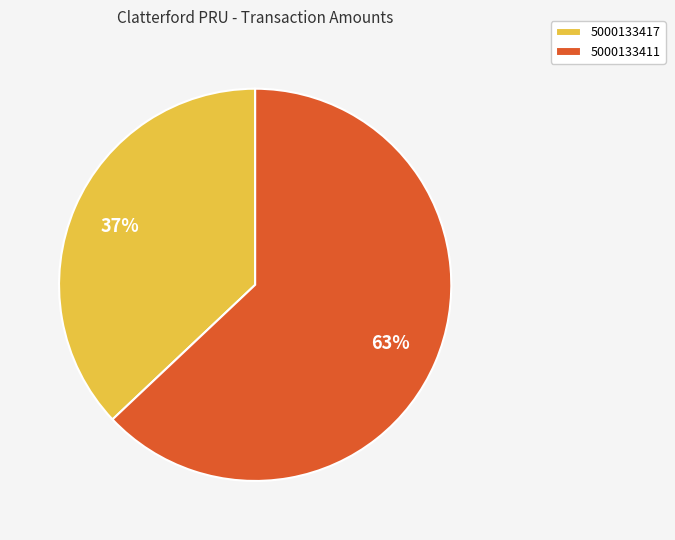

What is the ratio of the value at 5000133411 to the value at 5000133417?

1.7